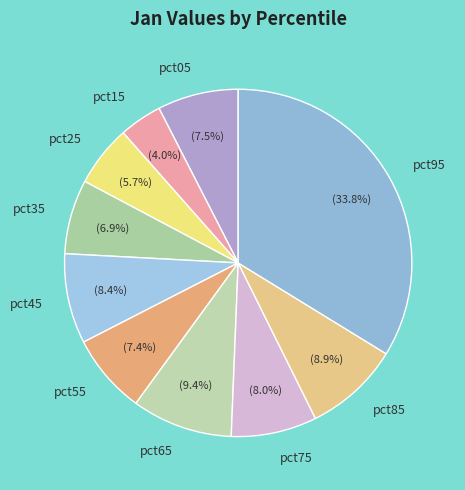

How many slices are in this pie chart?

10